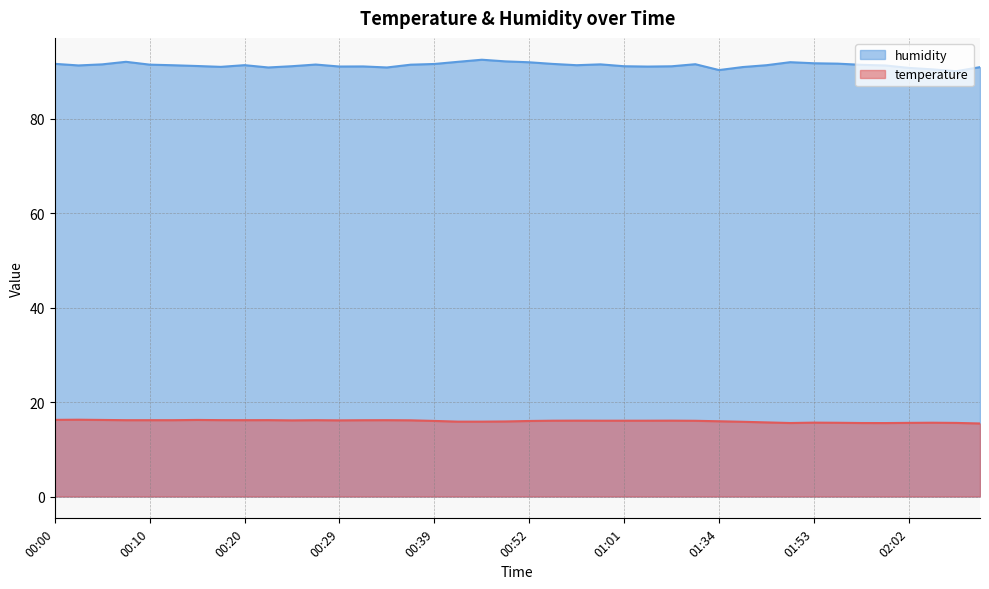

What is the sum of the temperature values at 00:49 and 02:00?

31.5